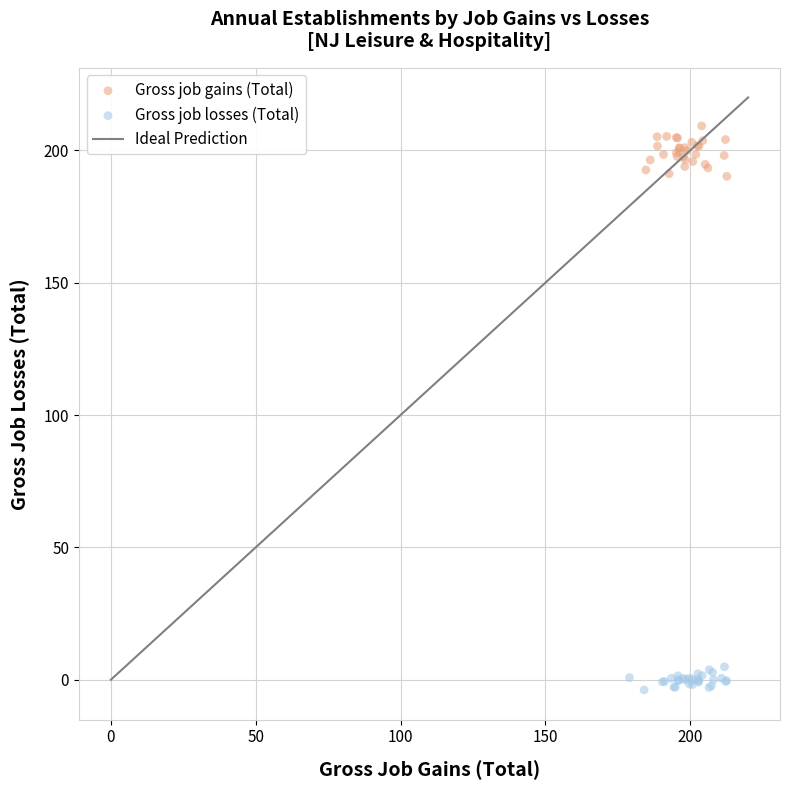

Which series has the widest spread of Y values?

Gross job gains (Total)